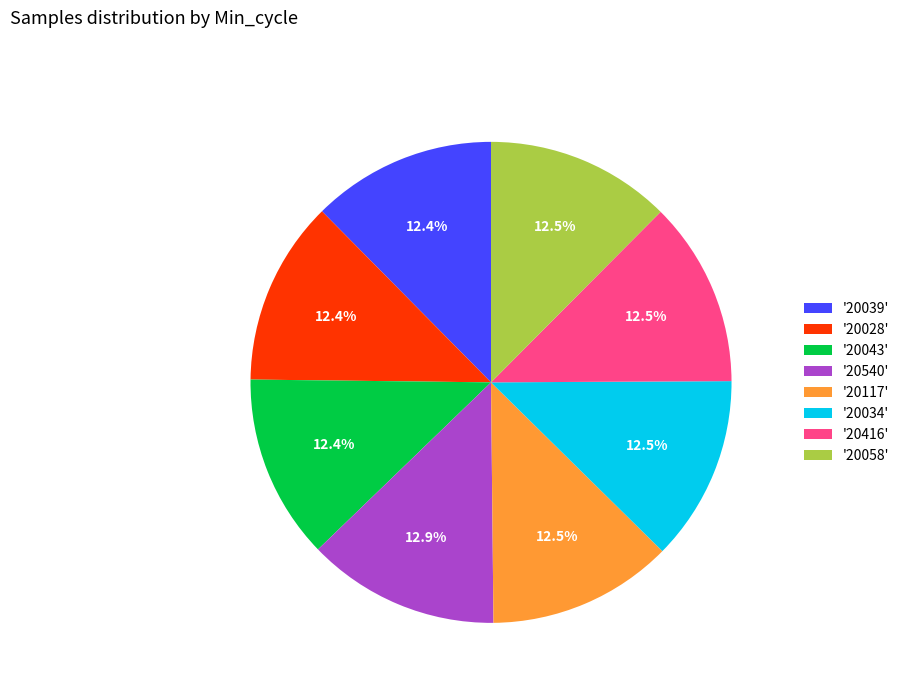

Approximately how many times larger is the value at '20039' compared to '20416'?

1.0